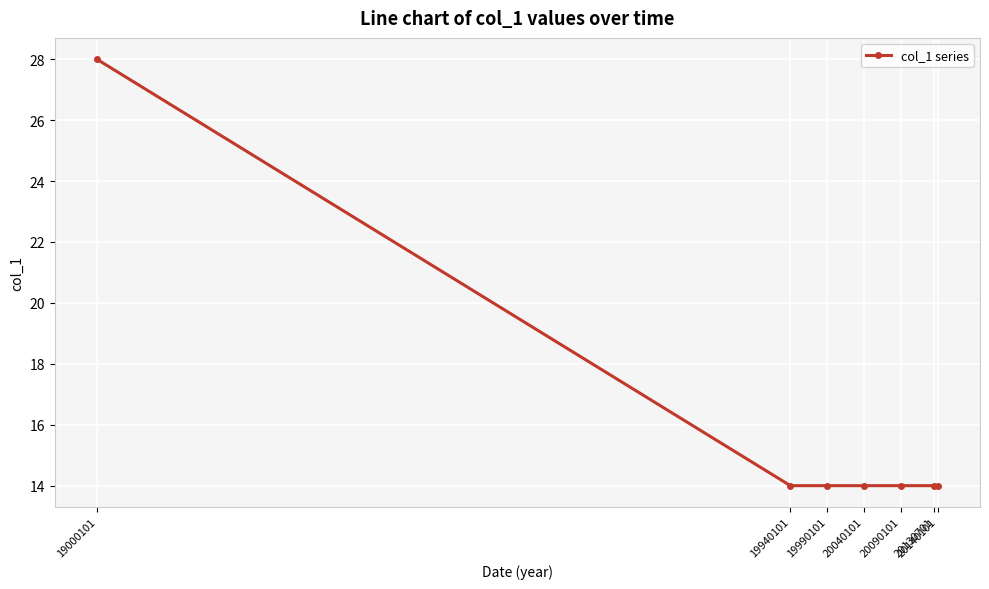

Reading left to right, extract all data points from this chart.

28	14	14	14	14	14	14